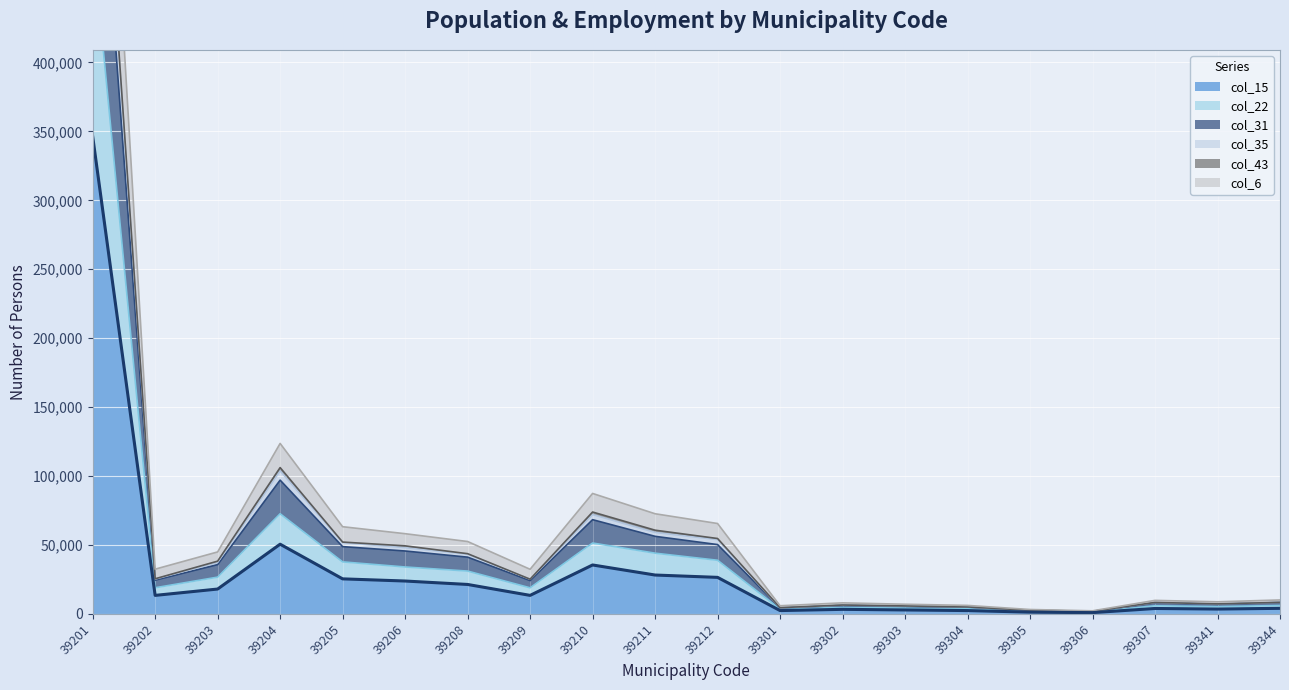

Is the value of col_6 (Not Working) at 39304 greater than the value of col_15 (Total Employed) at 39212?

No